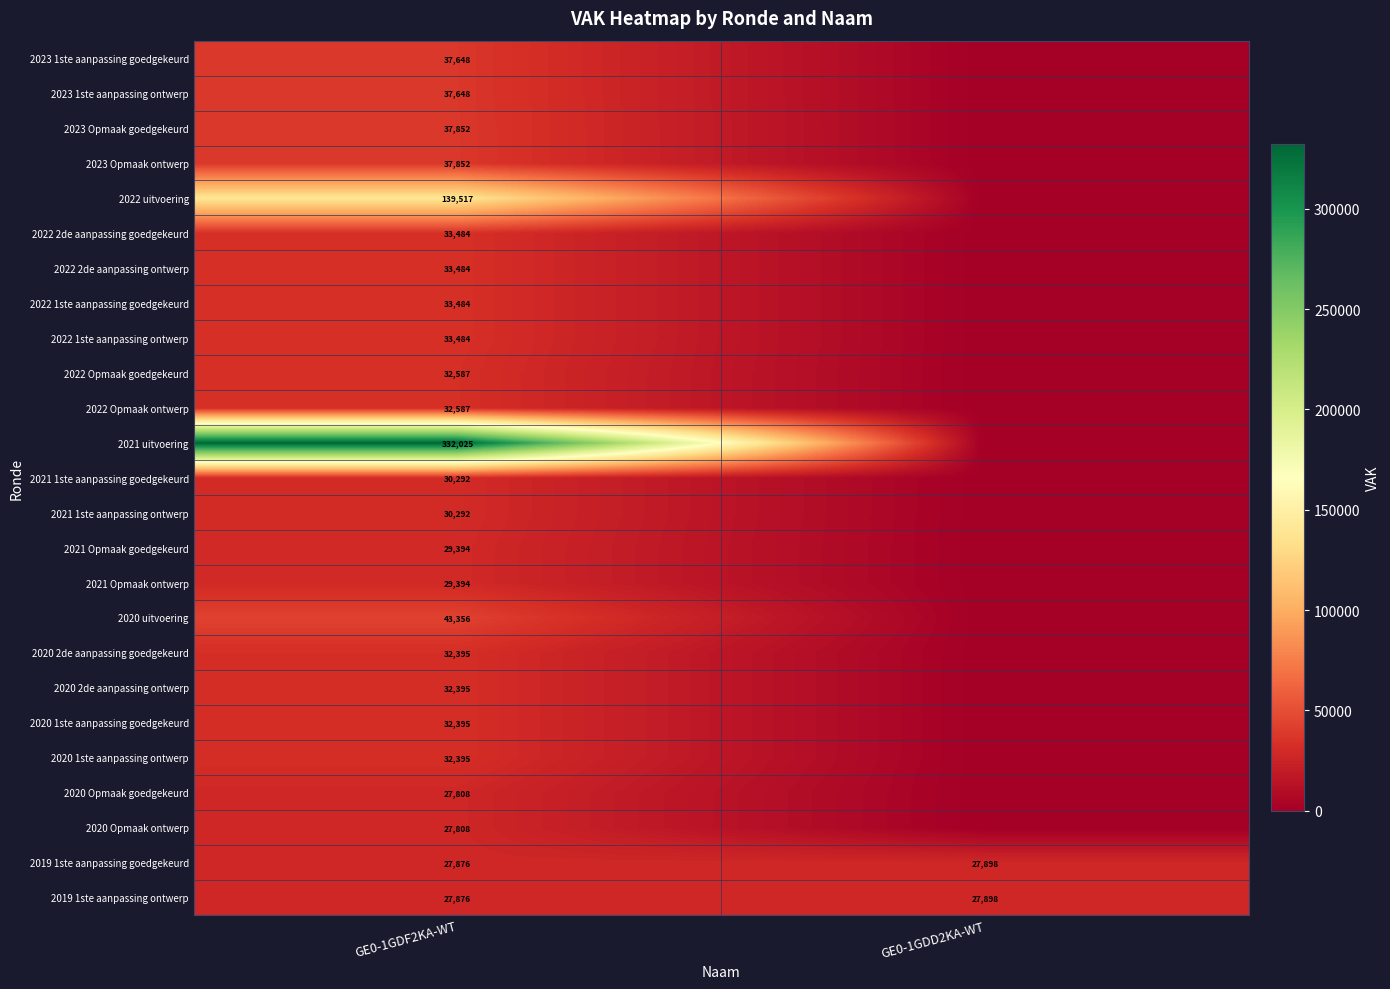

Is it true that 2021 Opmaak goedgekeurd equals 44806 at GE0-1GDF2KA-WT?

False